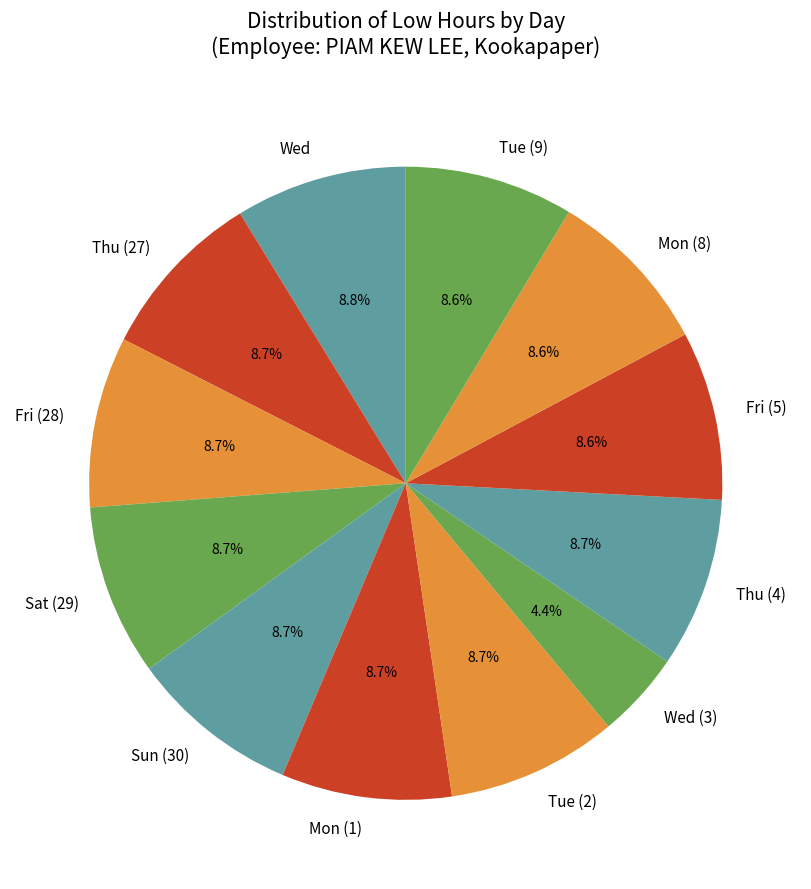

Approximately how many times larger is the value at Sun (30) compared to Fri (28)?

1.0